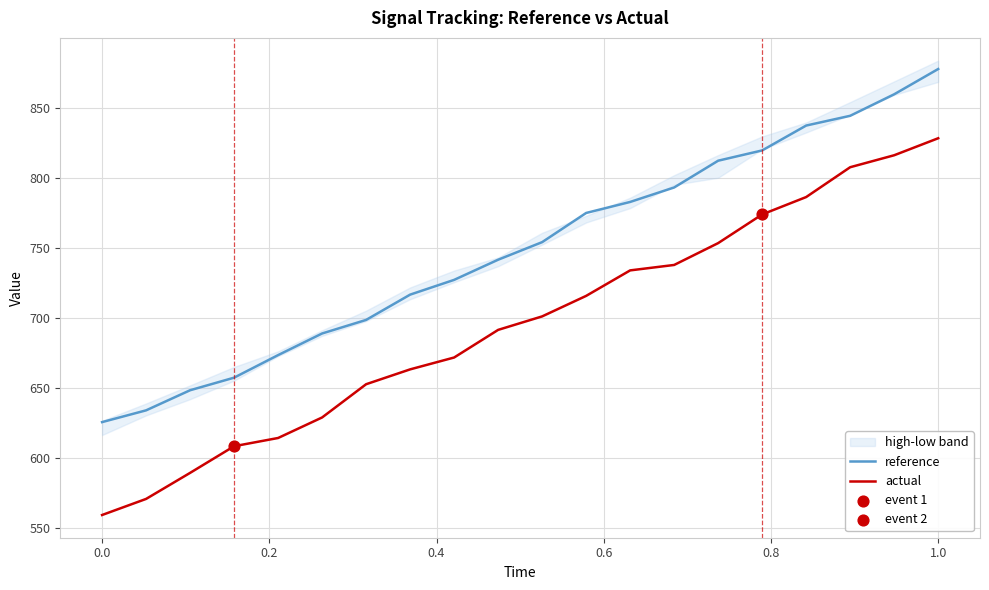

What is the maximum value for actual?

828.2